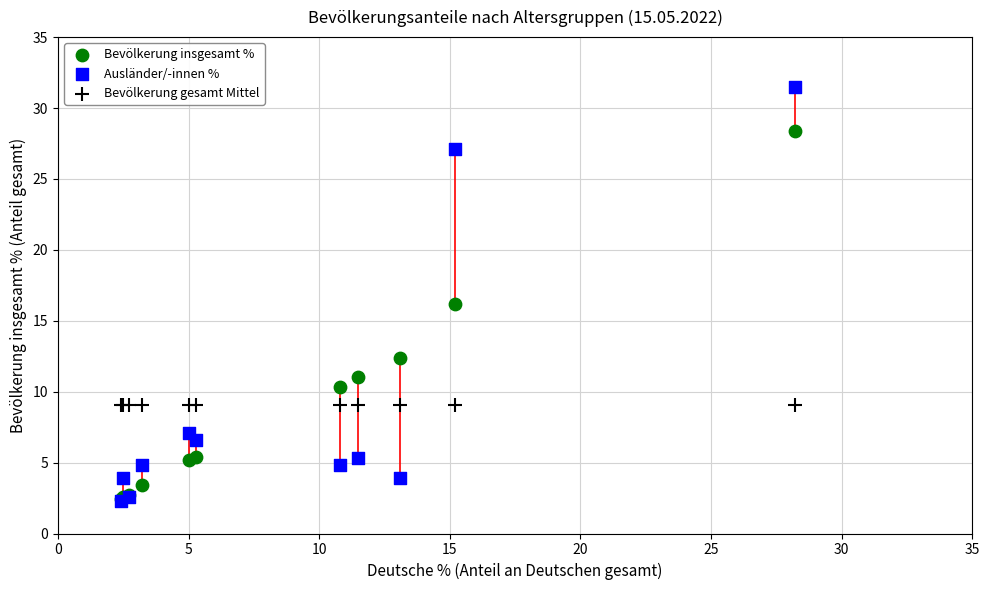

What are all the series names shown in the legend?

Bevölkerung insgesamt %, Ausländer/-innen %, Bevölkerung gesamt Mittel